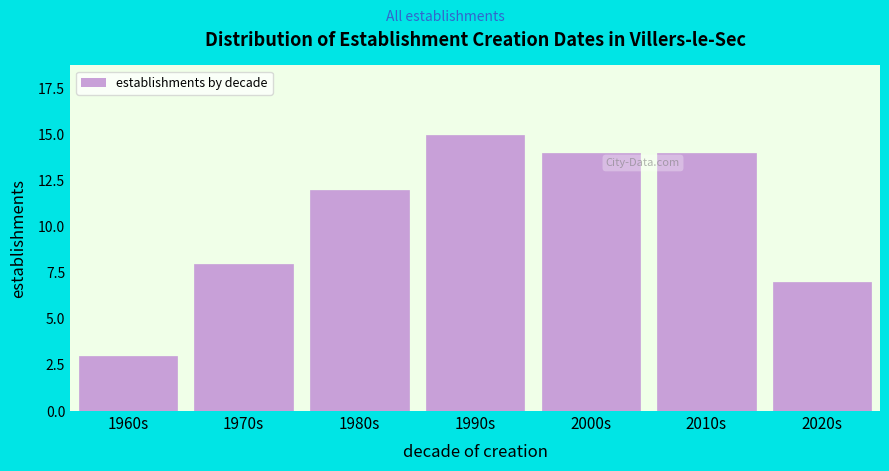

Reading left to right, what are all the values shown in this chart?

3	8	12	15	14	14	7